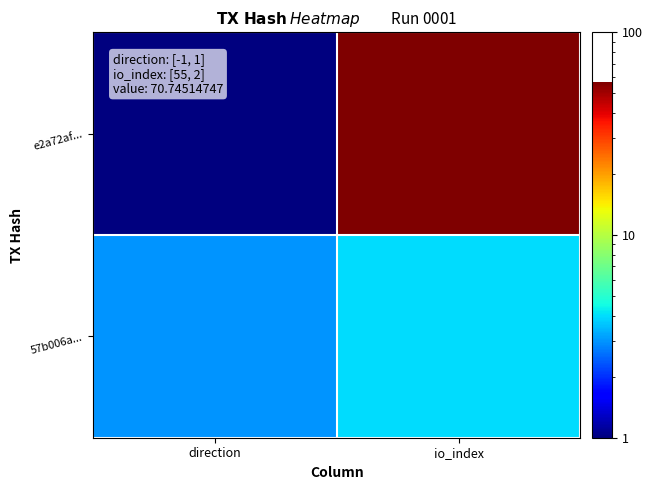

Reading right to left, extract all data points from this chart.

e2a72af...: io_index=57	direction=1
57b006a...: io_index=4	direction=3